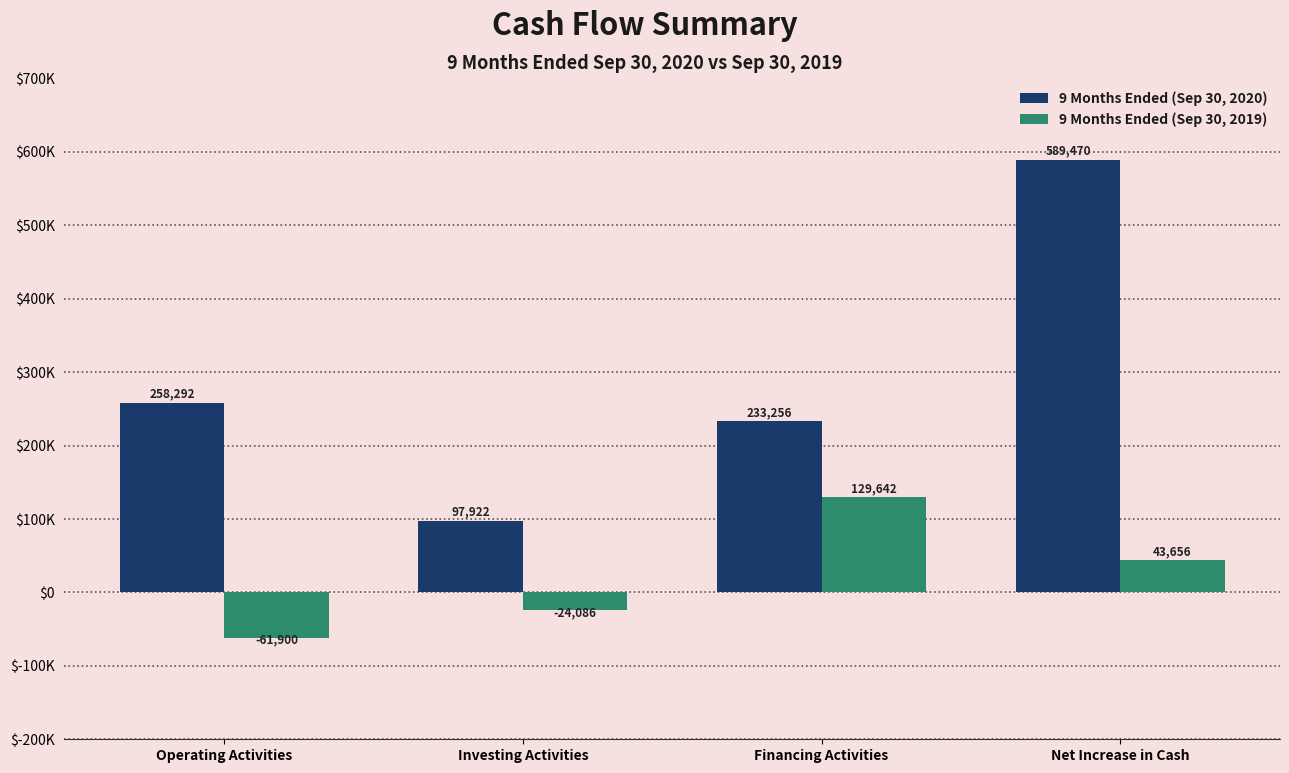

What is the difference between the highest and lowest values at Operating Activities?

320192